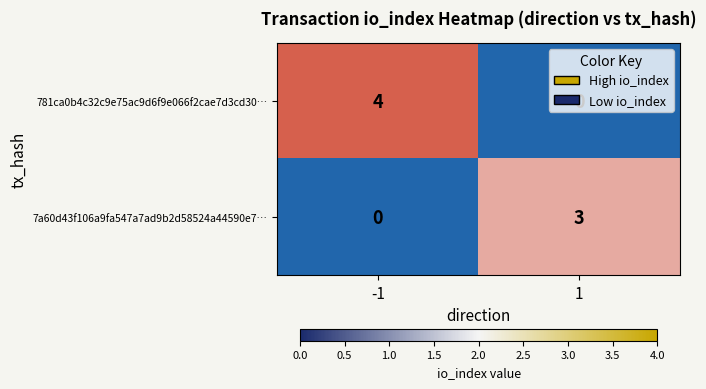

What is the spread (max minus min) of values at -1?

4